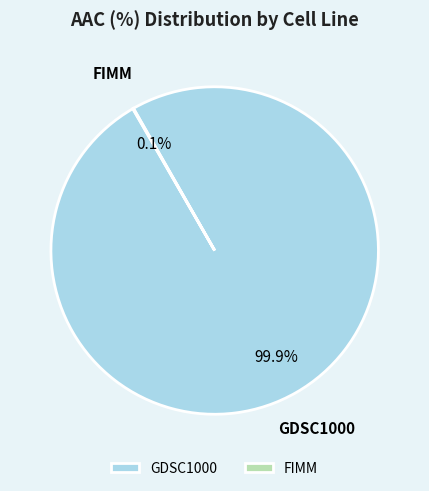

Is there a majority slice in this chart?

Yes